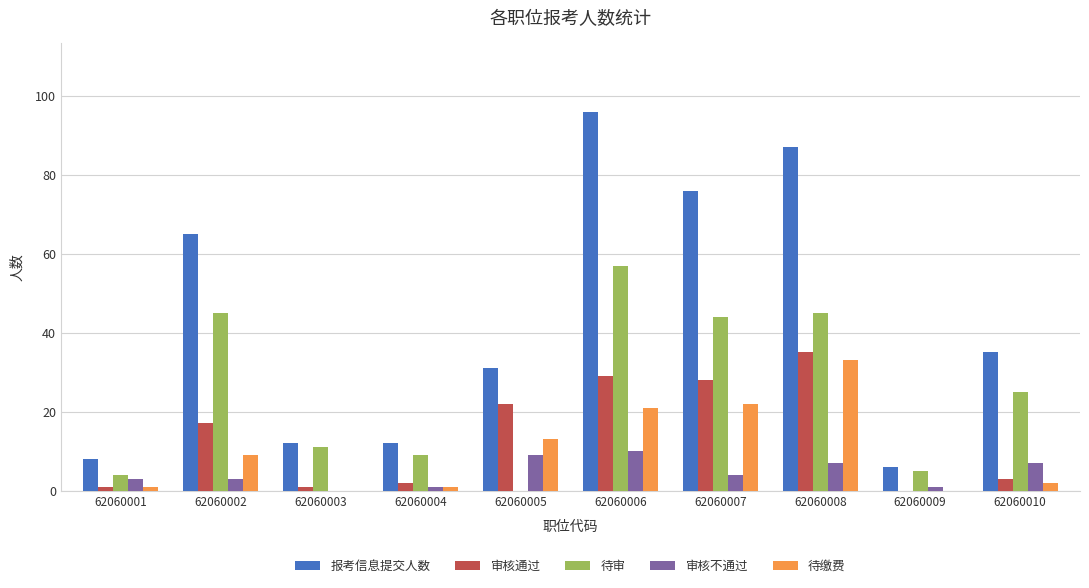

Is it true that 待缴费 equals 3 at 62060002?

False